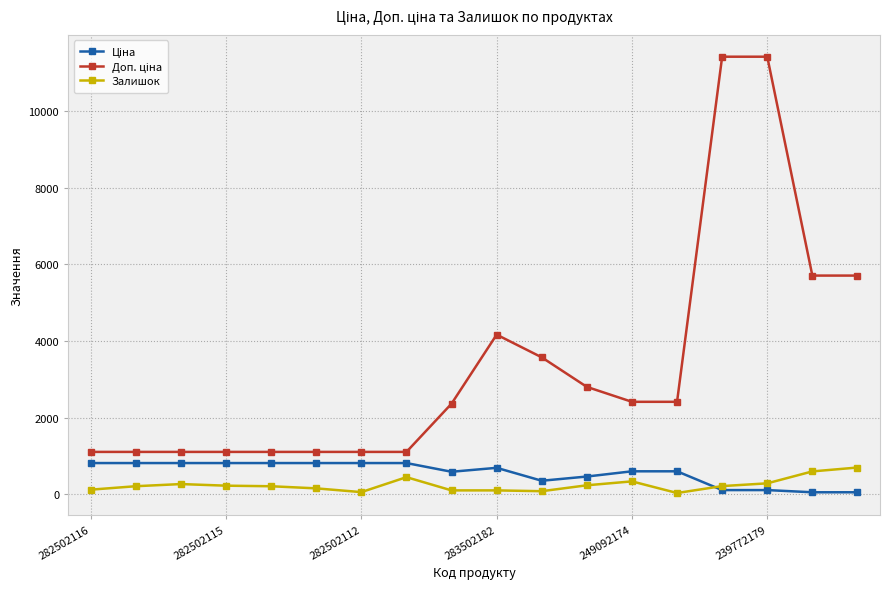

What is the greatest value displayed?

11410.0